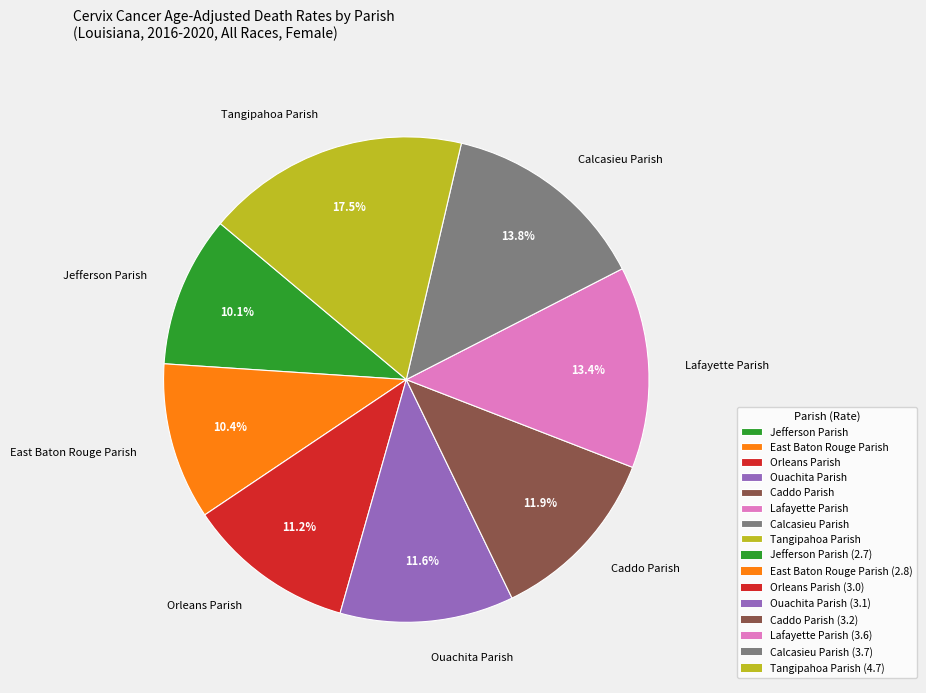

Is Calcasieu Parish the majority of the pie?

No